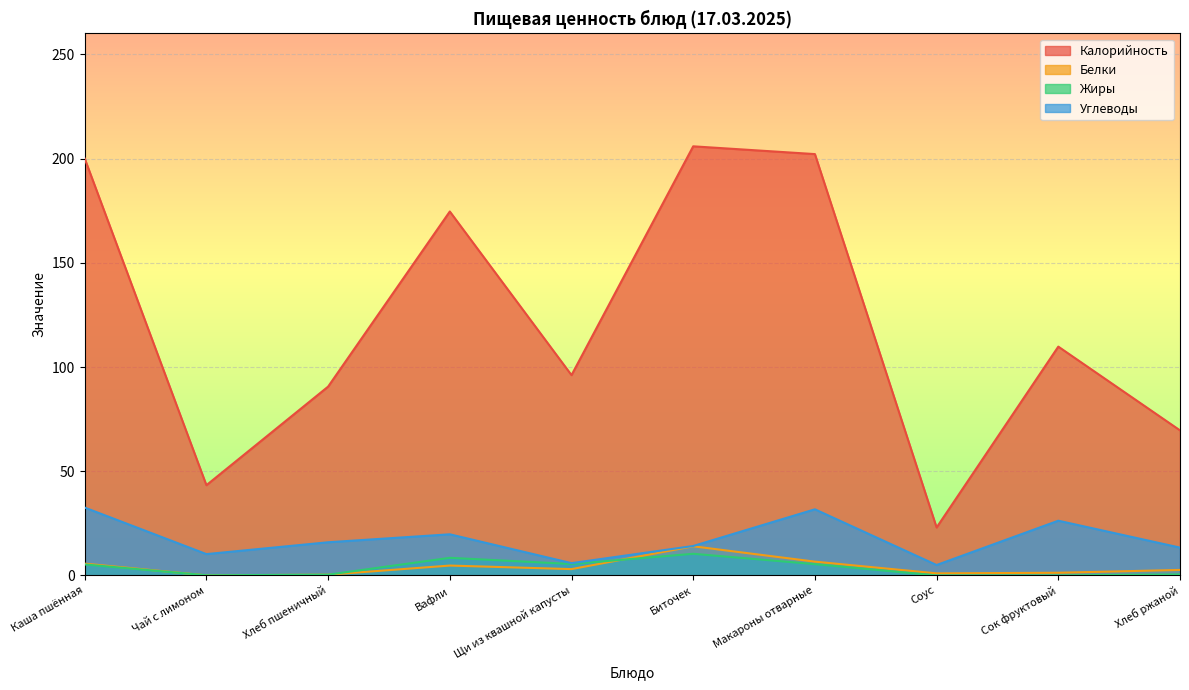

What is the sum of the Белки values at Каша пшённая and Биточек?

19.7